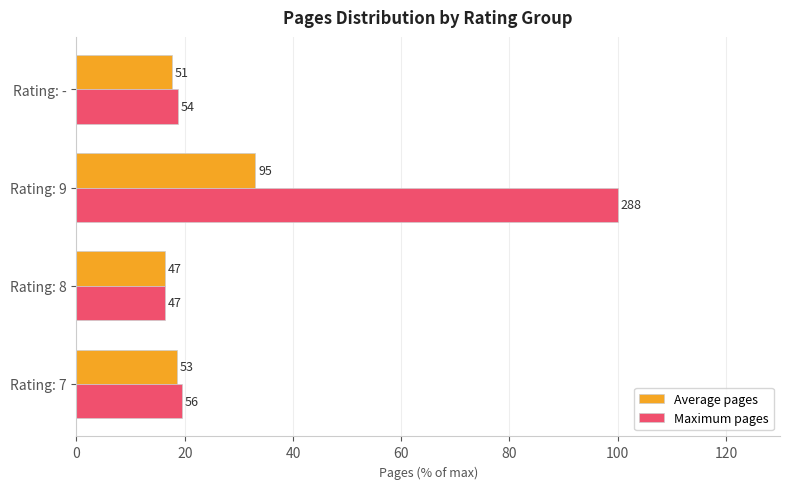

What are all the series names shown in the legend?

Average pages, Maximum pages